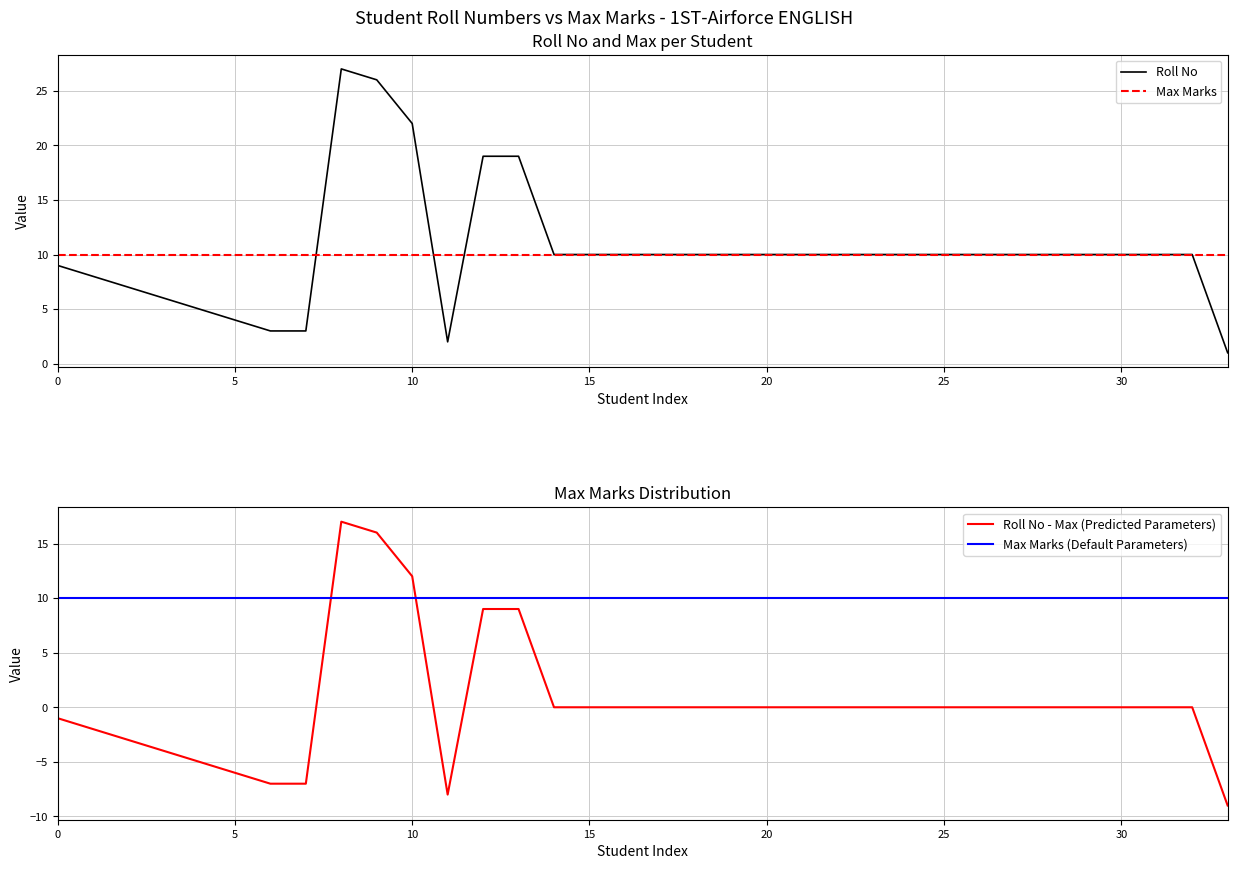

What is the value of the Roll No point at the 29th from the left?

10